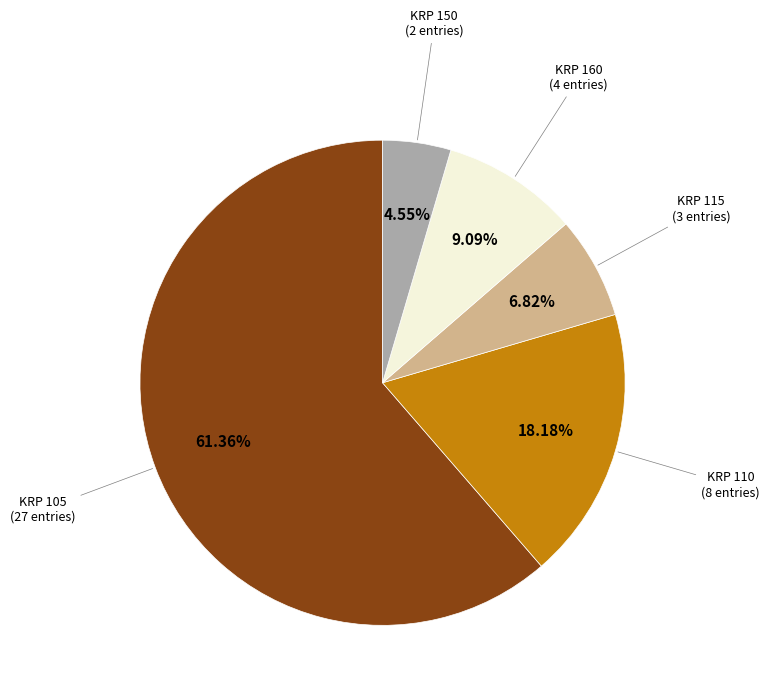

How many segments does this pie chart have?

5